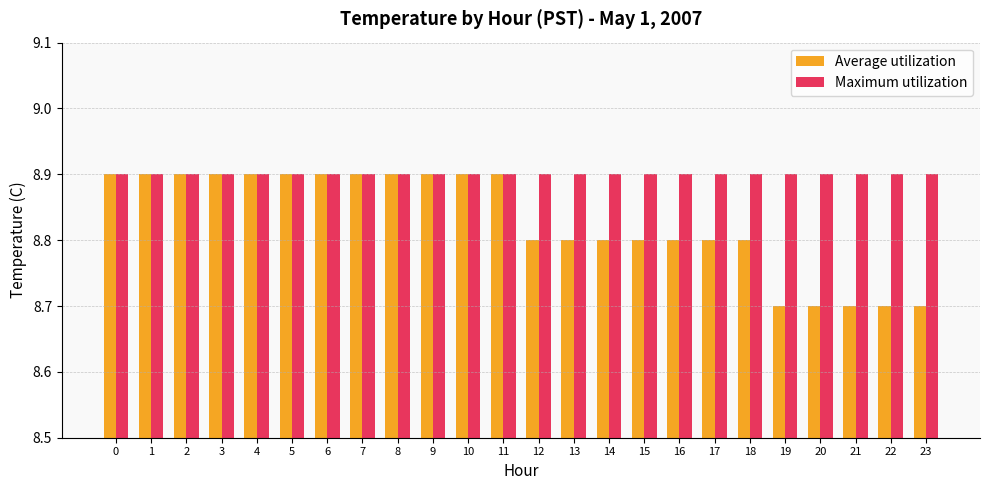

Reading left to right, transcribe all the data shown in this chart.

Average utilization: 8.9	8.9	8.9	8.9	8.9	8.9	8.9	8.9	8.9	8.9	8.9	8.9	8.8	8.8	8.8	8.8	8.8	8.8	8.8	8.7	8.7	8.7	8.7	8.7
Maximum utilization: 8.9	8.9	8.9	8.9	8.9	8.9	8.9	8.9	8.9	8.9	8.9	8.9	8.9	8.9	8.9	8.9	8.9	8.9	8.9	8.9	8.9	8.9	8.9	8.9